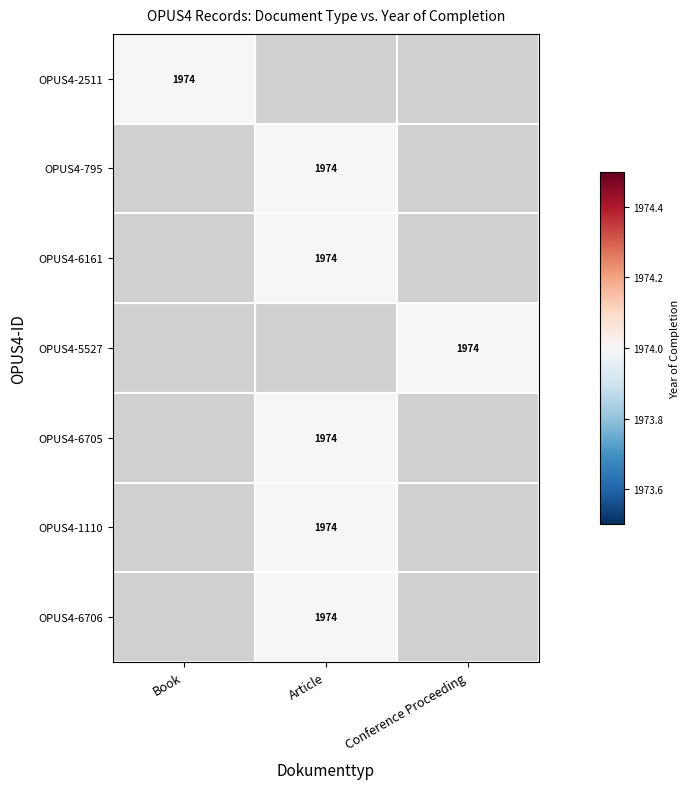

What is the difference between the OPUS4-1110 values at Article and Conference Proceeding?

1974